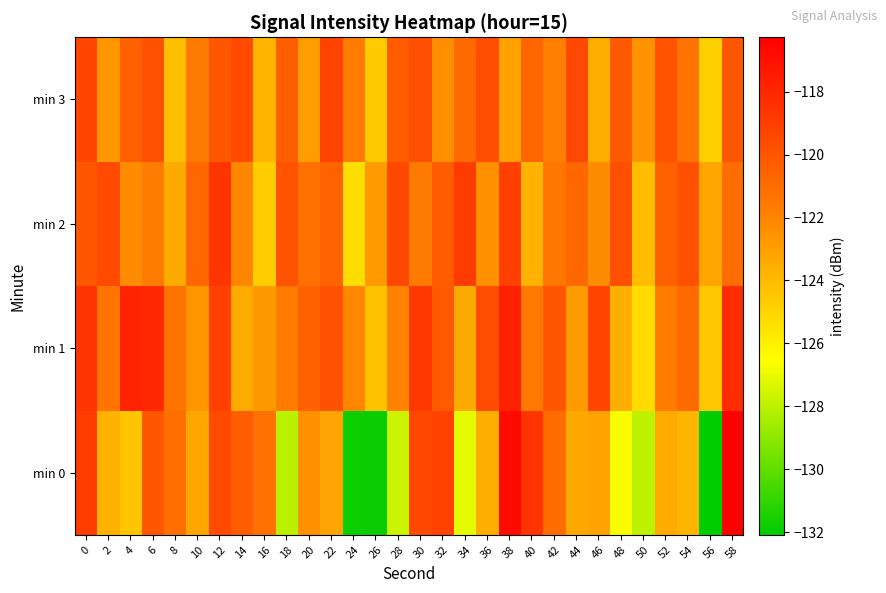

What is the total value across all series at 52?

-485.5